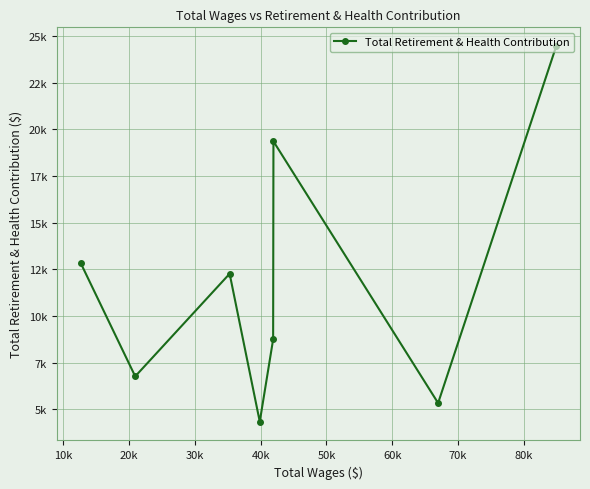

What is the difference between the maximum and minimum values?

20143